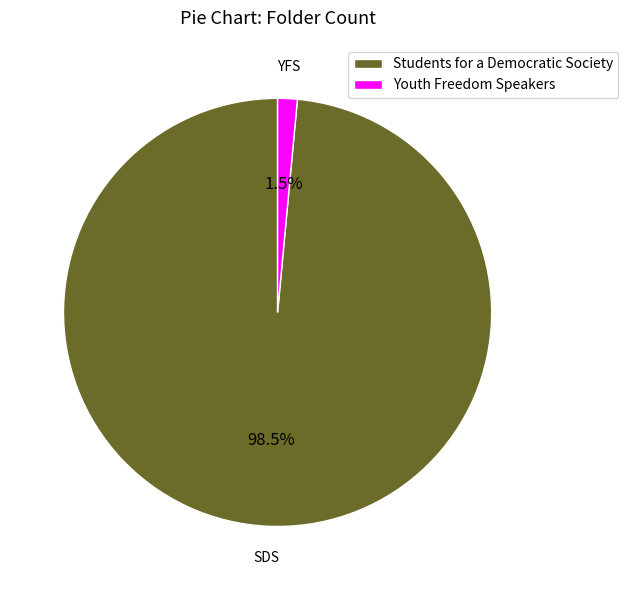

Is there a majority slice in this chart?

Yes